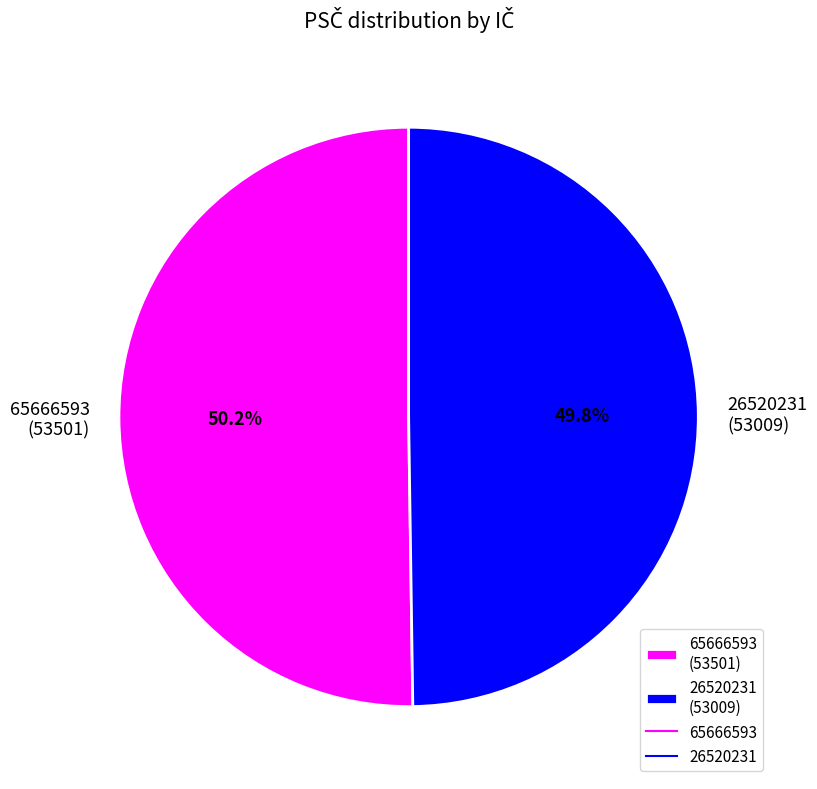

The 26520231 slice represents 58% of the pie. True or false?

False